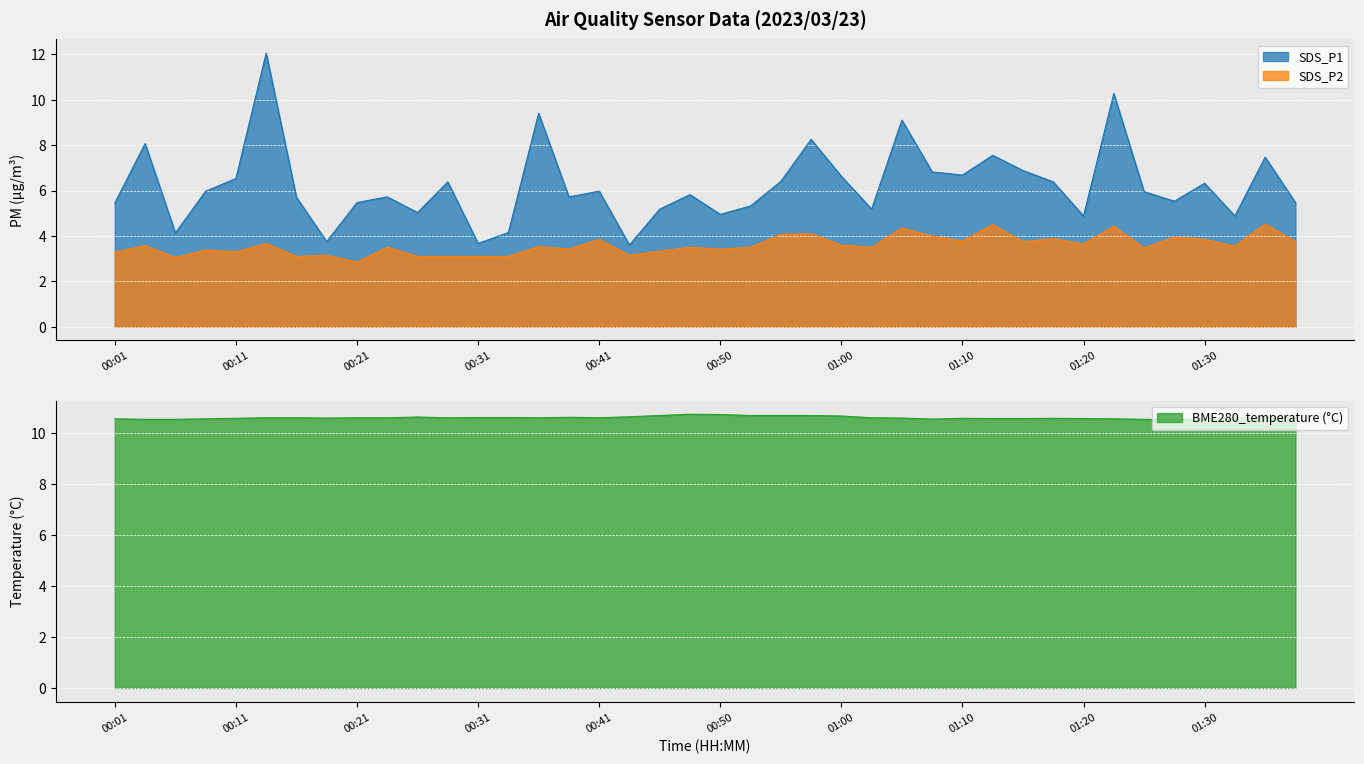

What is the sum of all BME280_temperature values?

424.6